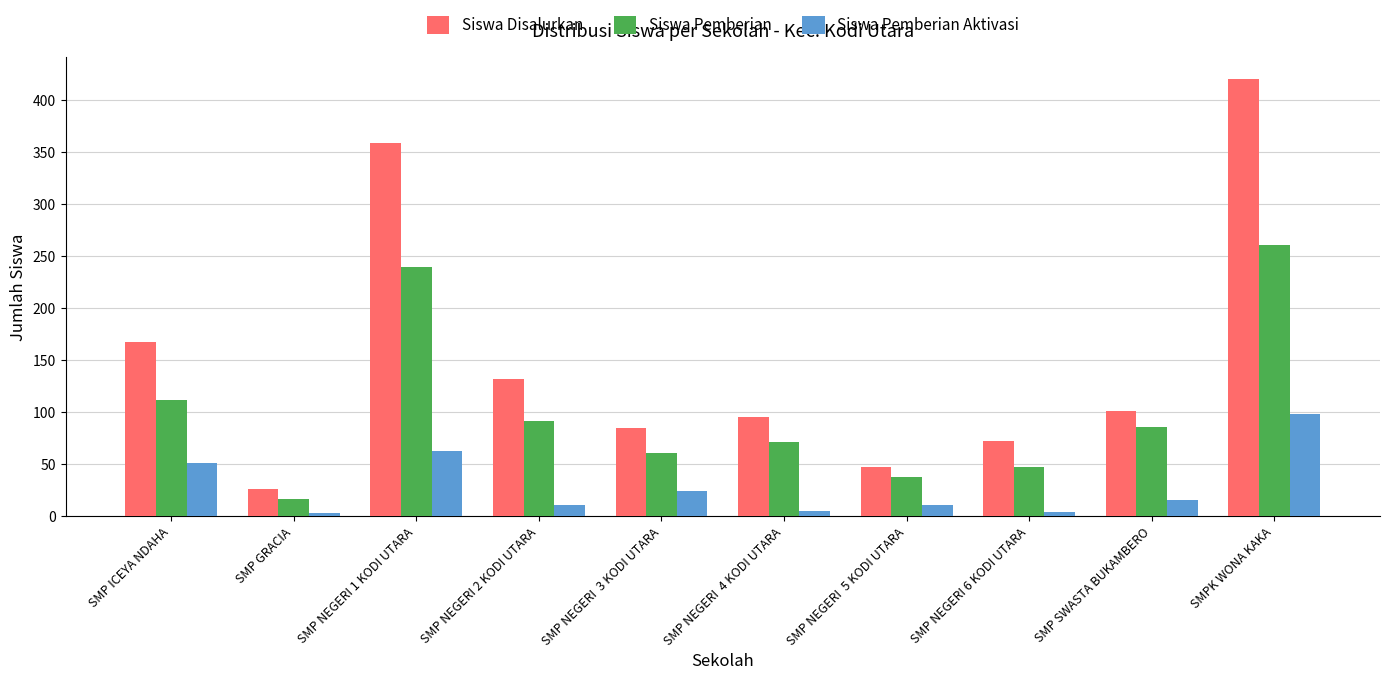

What is the value of the Siswa Pemberian Aktivasi bar at the 7th from the left?

10